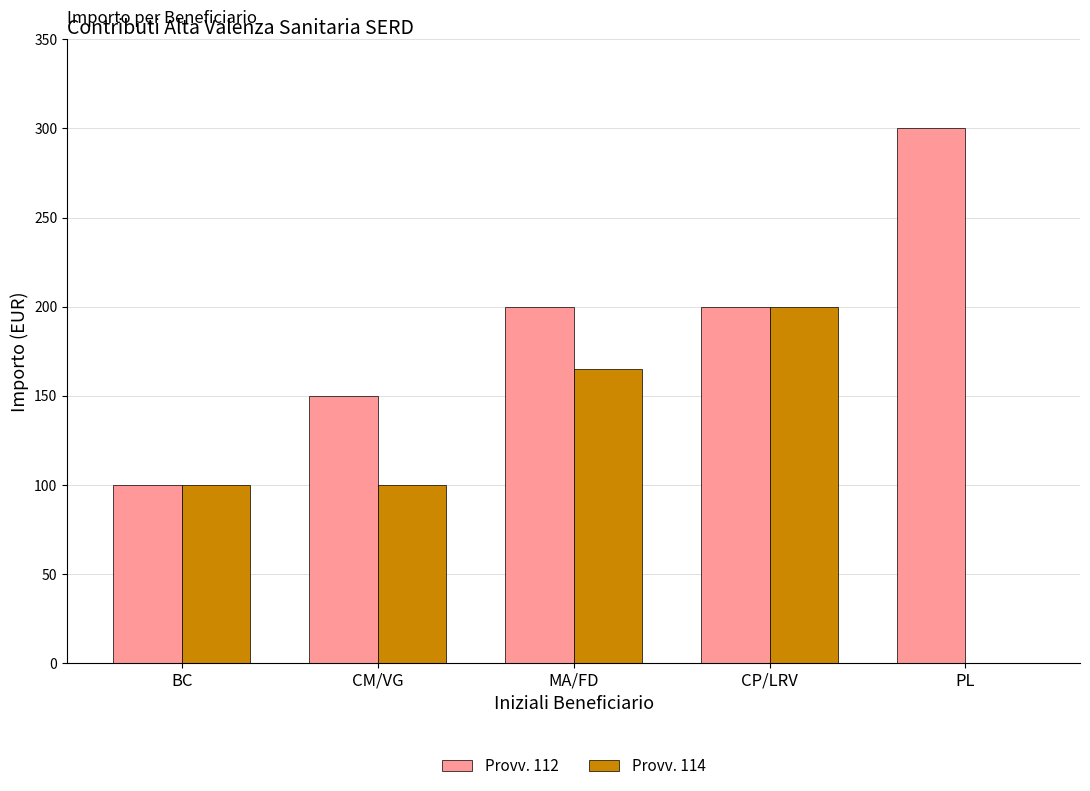

How many groups of bars are there?

5